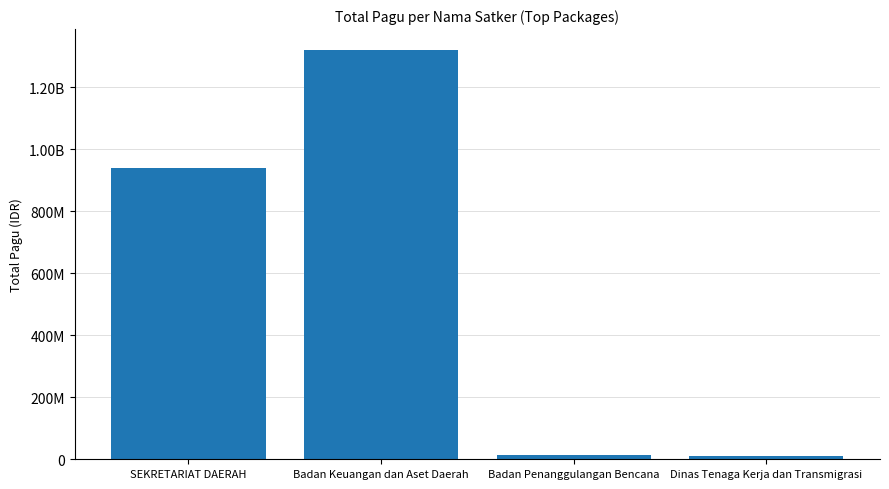

Are the bars horizontal?

No